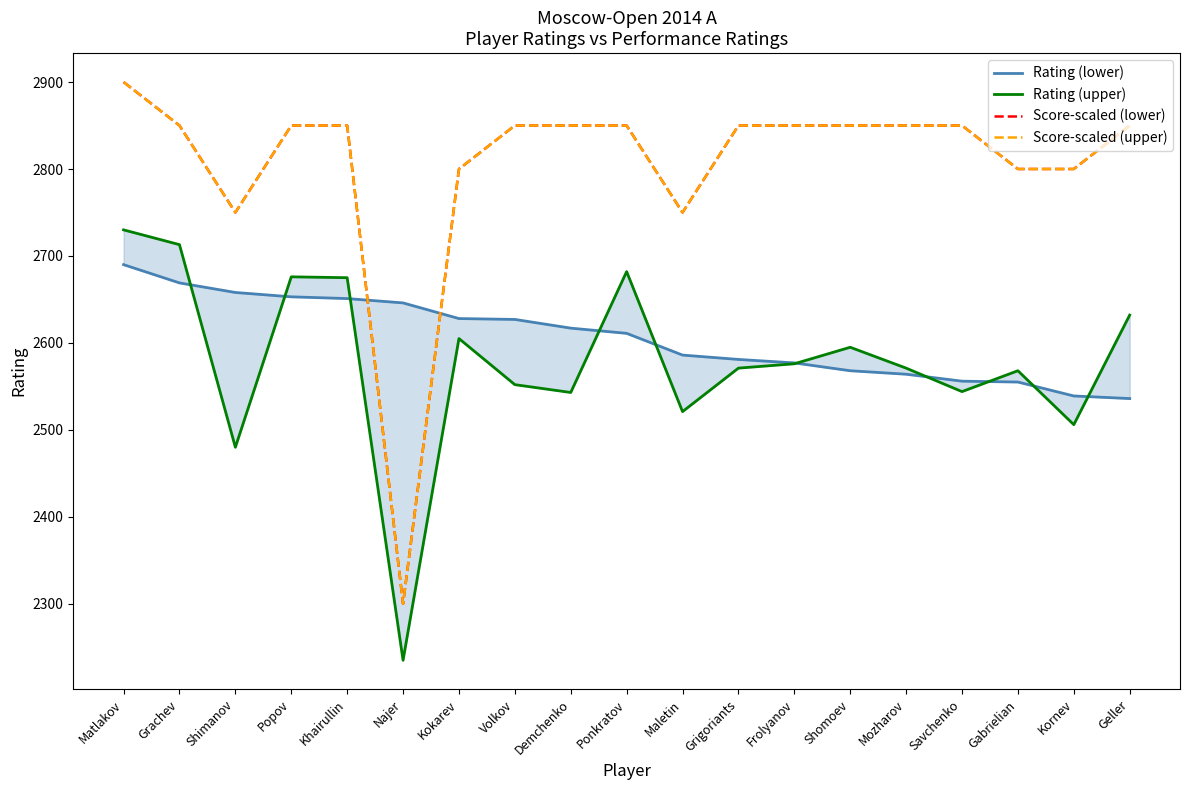

Is this an area chart (filled region under the line)?

No